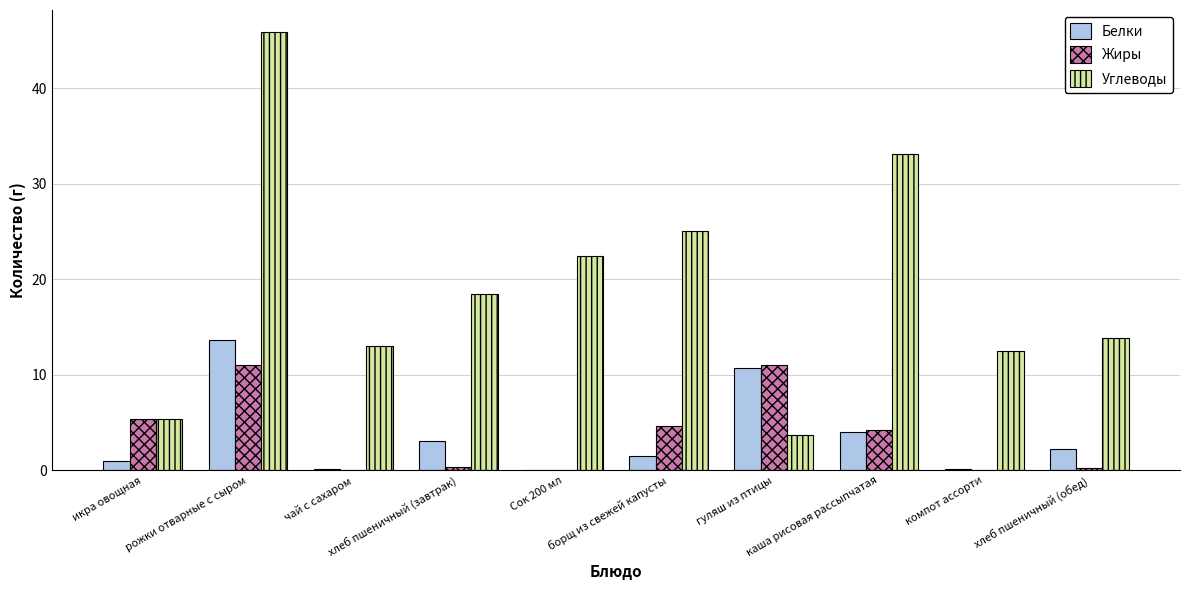

What are all the series names shown in the legend?

Белки, Жиры, Углеводы